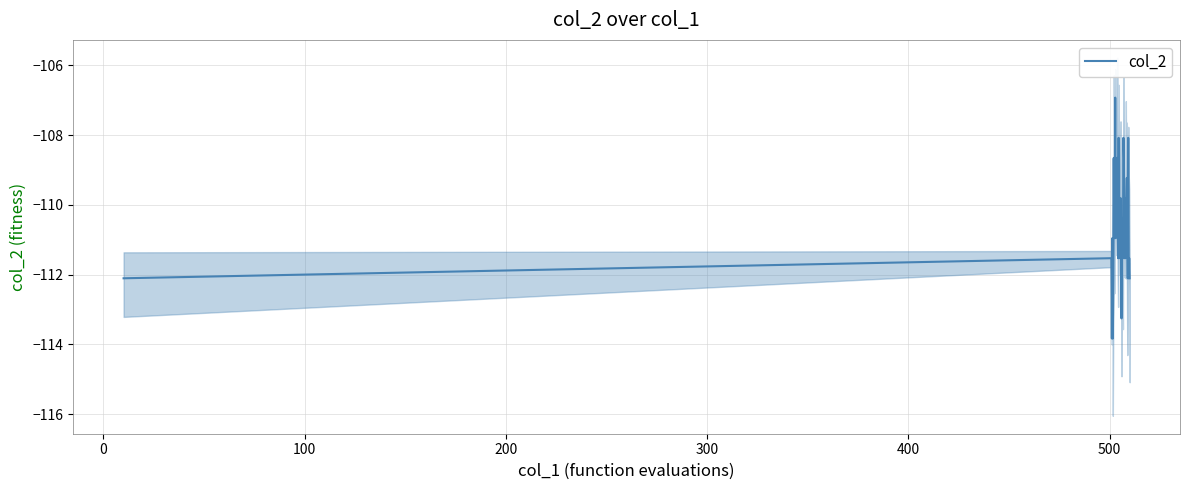

What is the greatest value displayed?

-106.9